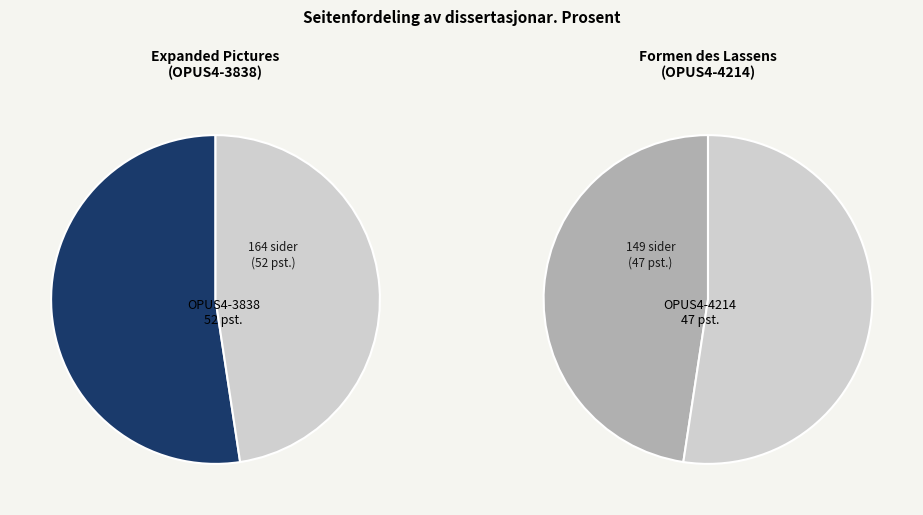

The OPUS4-3838 slice represents 58% of the pie. True or false?

False